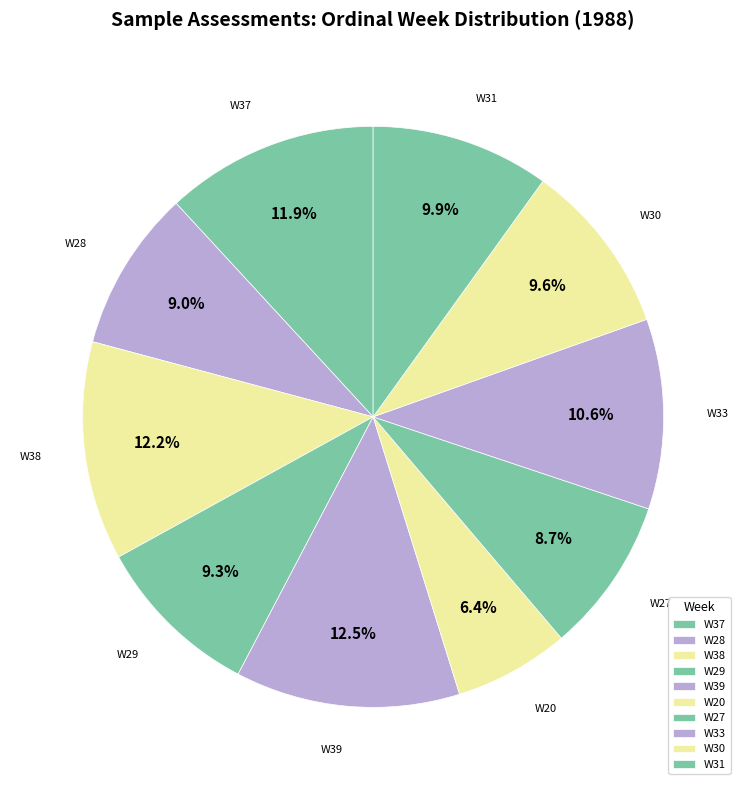

Is the sum of W28 and W38 greater than half?

No